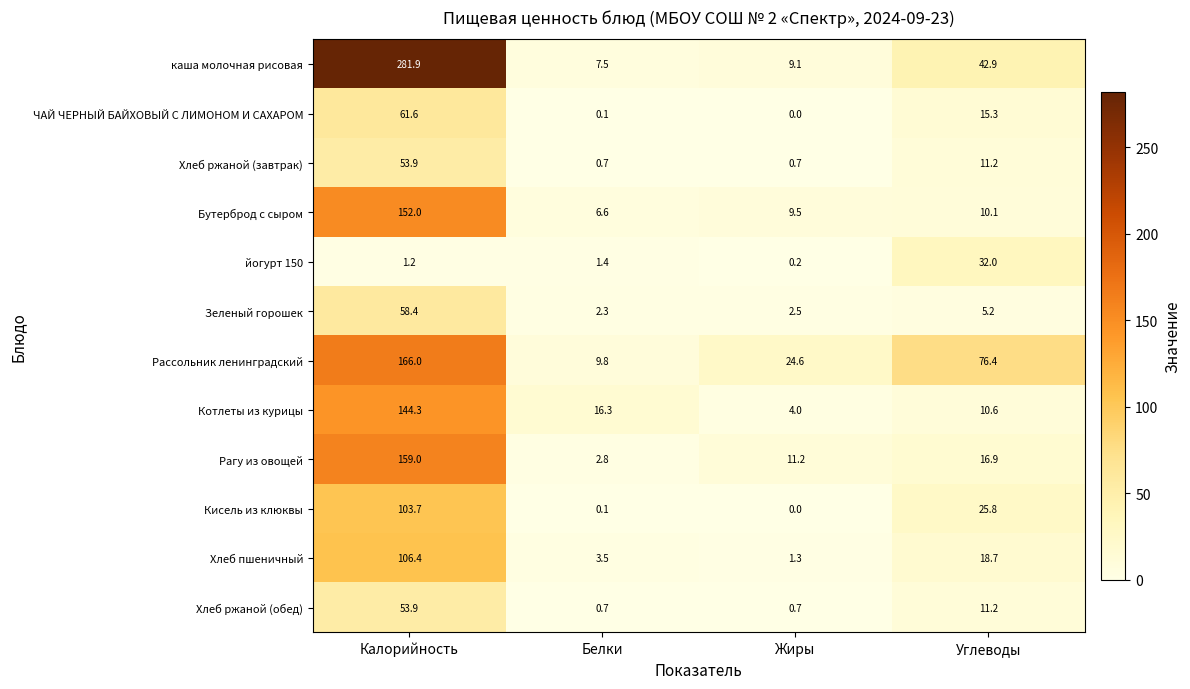

What is the greatest value displayed?

281.9